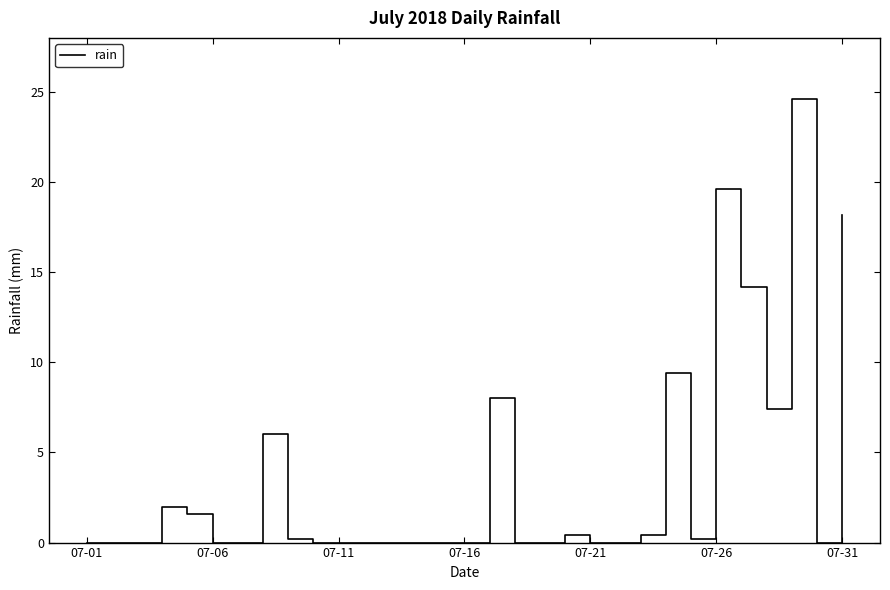

What is the sum of all values?

112.2